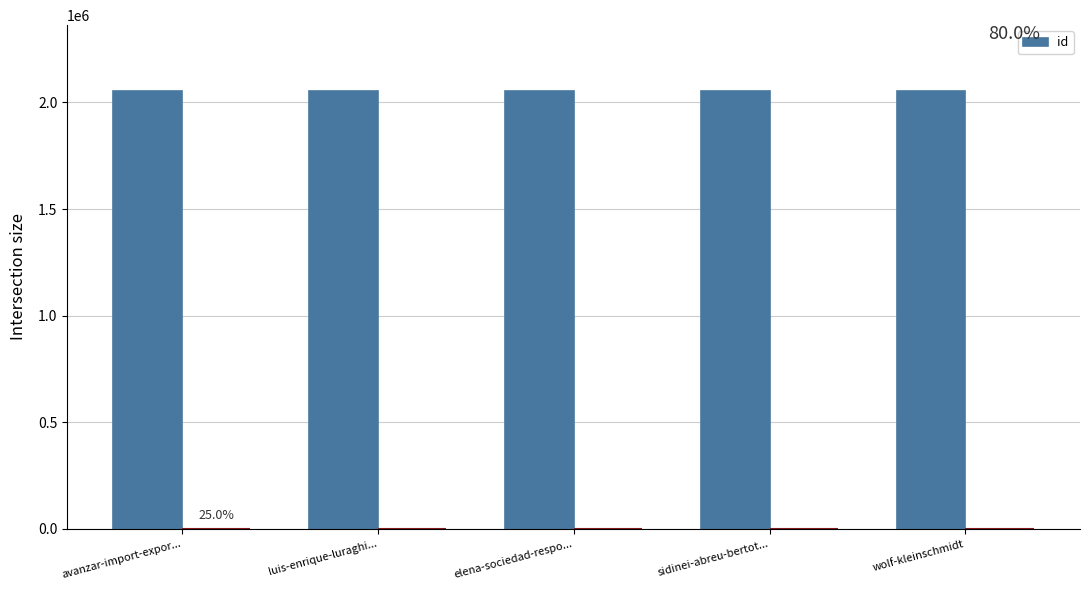

Reading right to left, transcribe all the data shown in this chart.

2054603	2054601	2054602	2054605	2054604